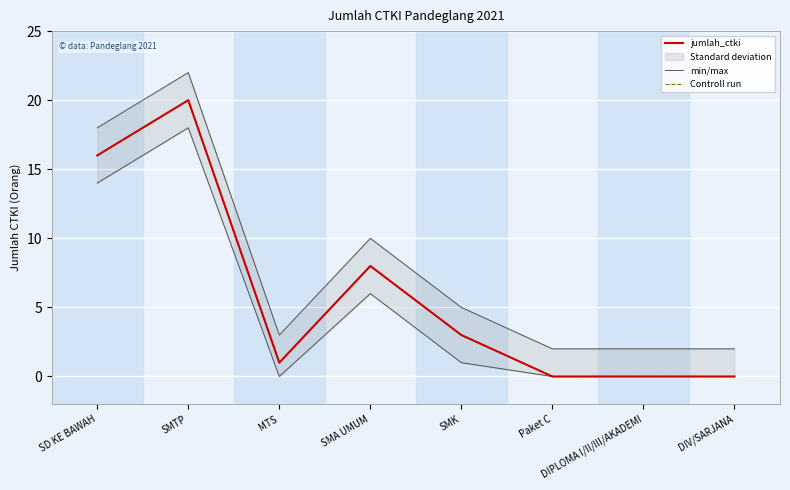

At which category does Controll run reach its first local valley?

MTS